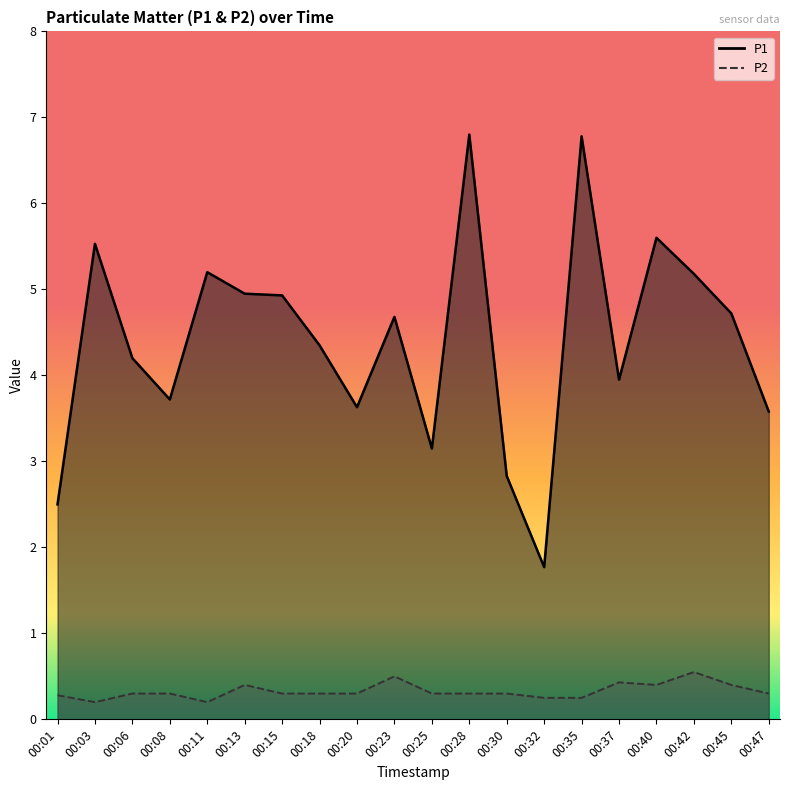

List the labels in order of P1 value, smallest first.

00:32, 00:01, 00:30, 00:25, 00:47, 00:20, 00:08, 00:37, 00:06, 00:18, 00:23, 00:45, 00:15, 00:13, 00:42, 00:11, 00:03, 00:40, 00:35, 00:28